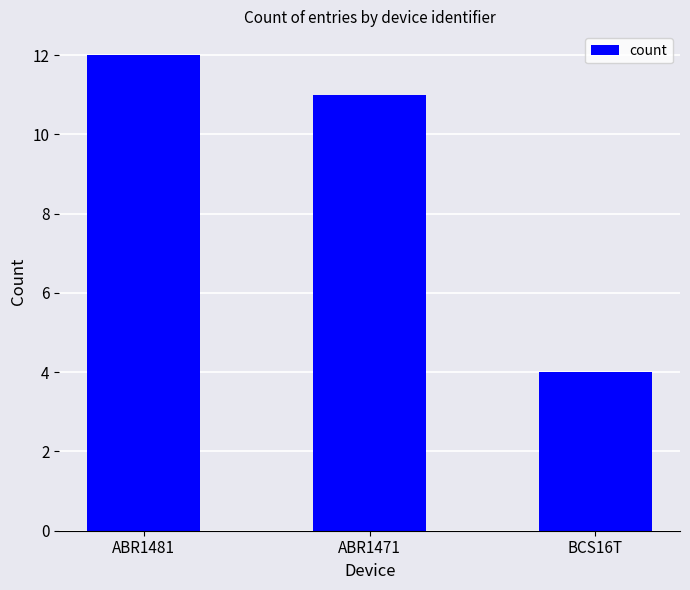

How many bars are there in total?

3